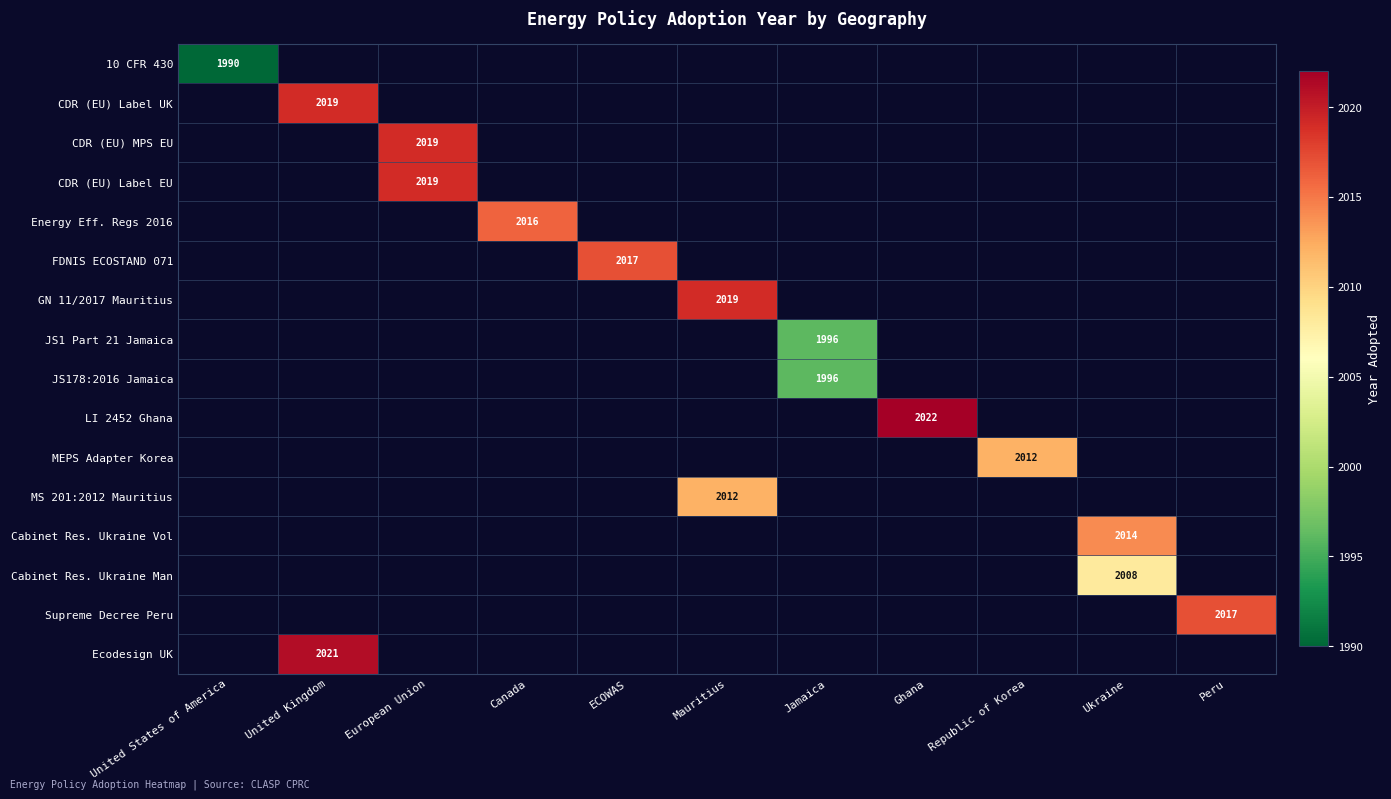

The Ecodesign UK series shows 779 at United Kingdom. True or false?

False